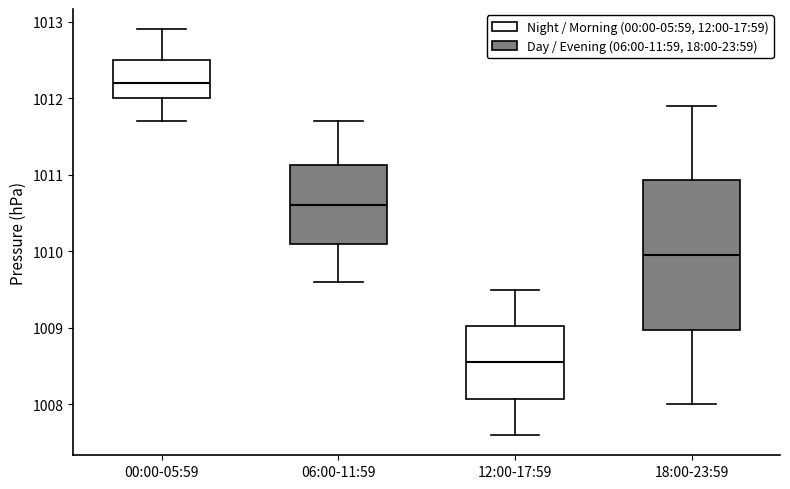

Reading left to right, read every box against the y-axis: the position of its median line, the range the box covers, and the ends of its whiskers. The values are not printed on the chart, so give them approximately, as read against the axis.

00:00-05:59: median 1012.2, box 1012.0 to 1012.5, whiskers 1011.7 to 1012.9
06:00-11:59: median 1010.6, box 1010.1 to 1011.1, whiskers 1009.6 to 1011.7
12:00-17:59: median 1008.6, box 1008.1 to 1009.0, whiskers 1007.6 to 1009.5
18:00-23:59: median 1010.0, box 1009.0 to 1010.9, whiskers 1008.0 to 1011.9